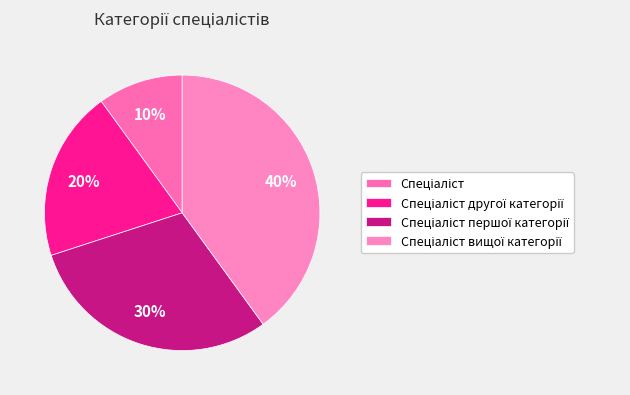

What is the largest slice in the pie chart?

Спеціаліст вищої категорії